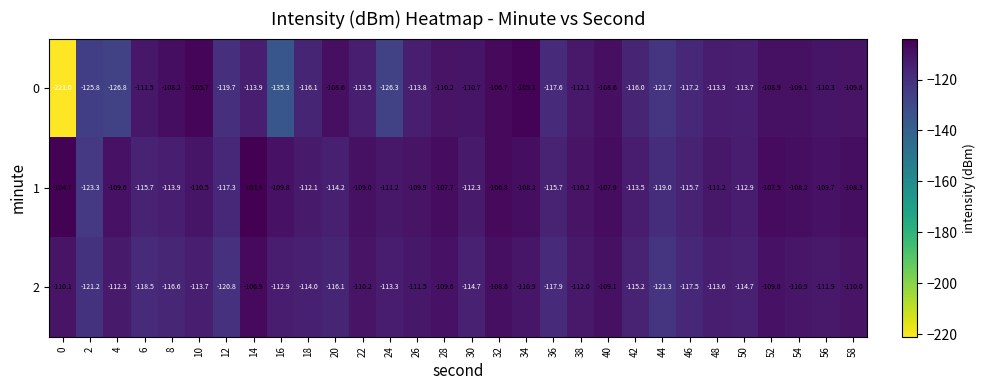

What is the difference between the maximum and second lowest values in the 1 series?

15.1